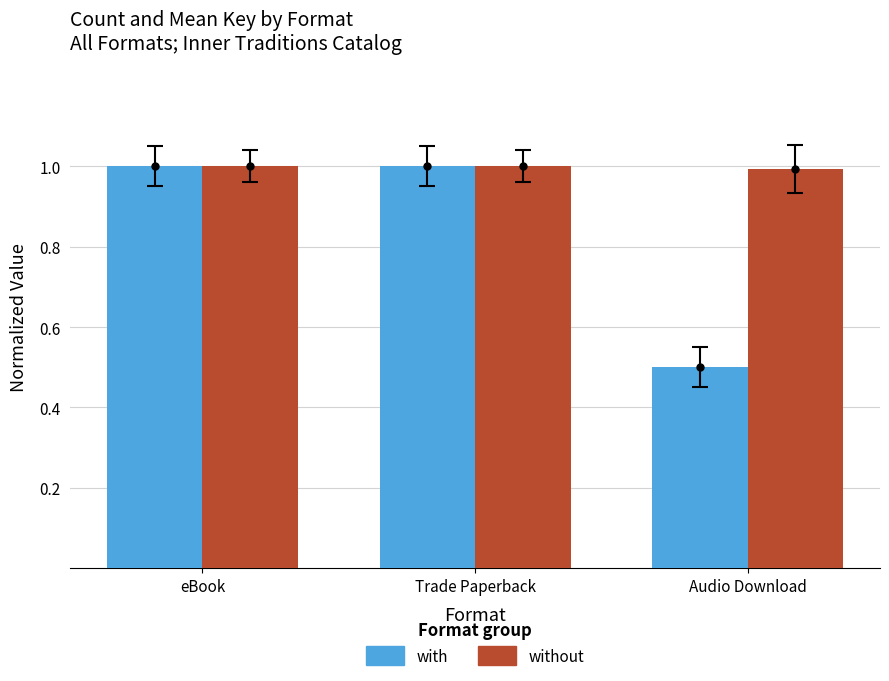

What is the total value across all series at Trade Paperback?

2.0